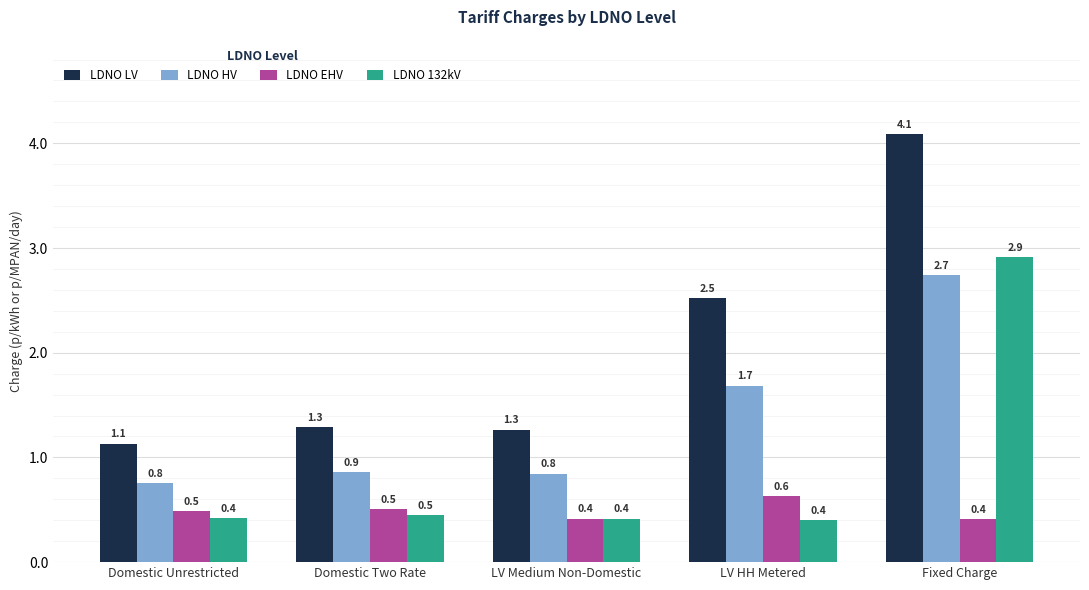

Rank the series by their maximum value, from highest to lowest.

LDNO LV, LDNO 132kV, LDNO HV, LDNO EHV